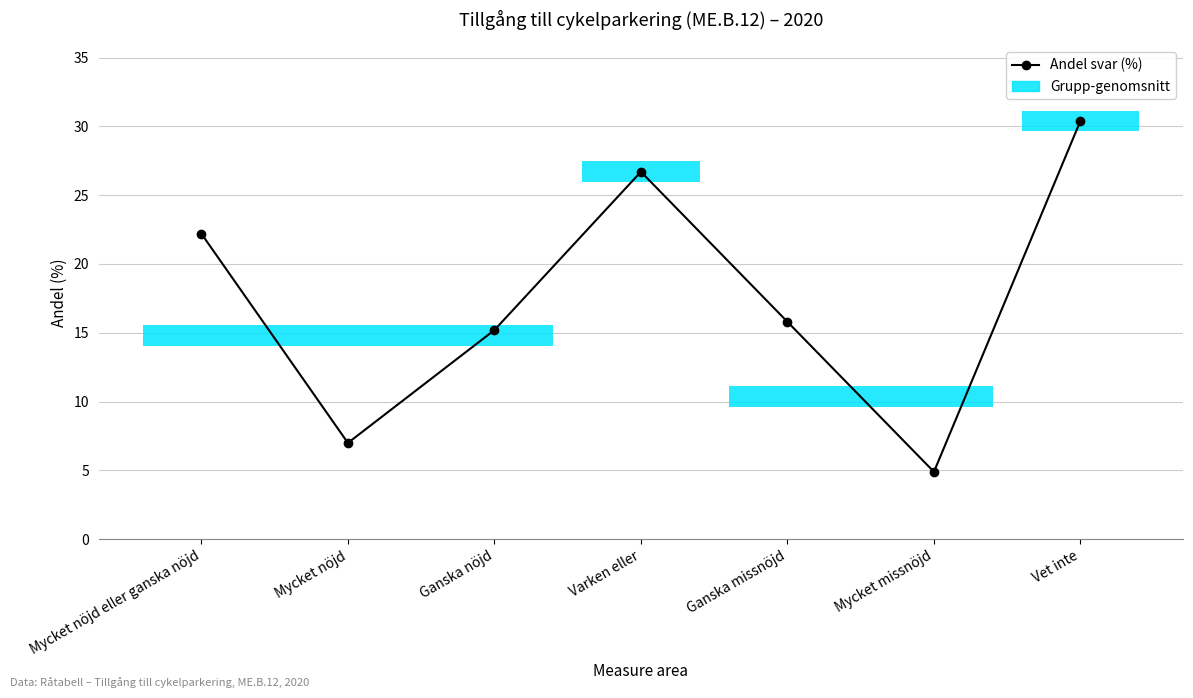

Are the bars grouped side by side (vs. stacked)?

No